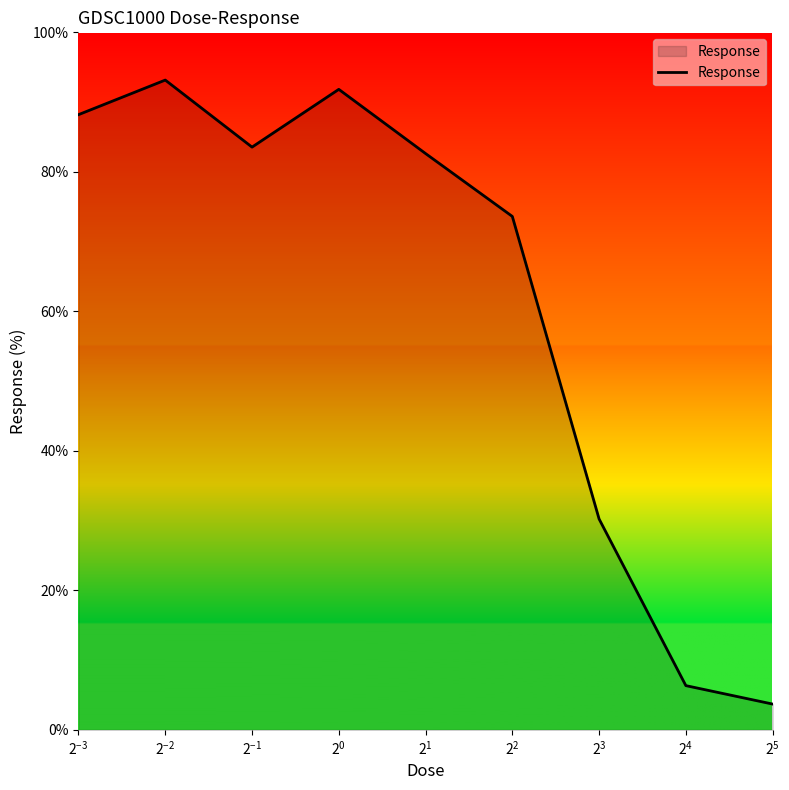

What is the greatest value displayed?

93.2